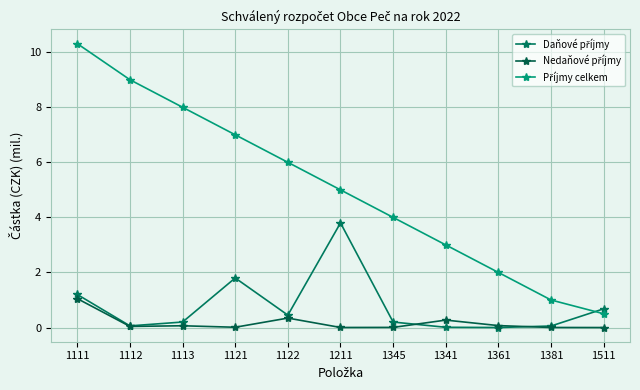

What is the approximate value of Příjmy celkem at 1122?

6.0